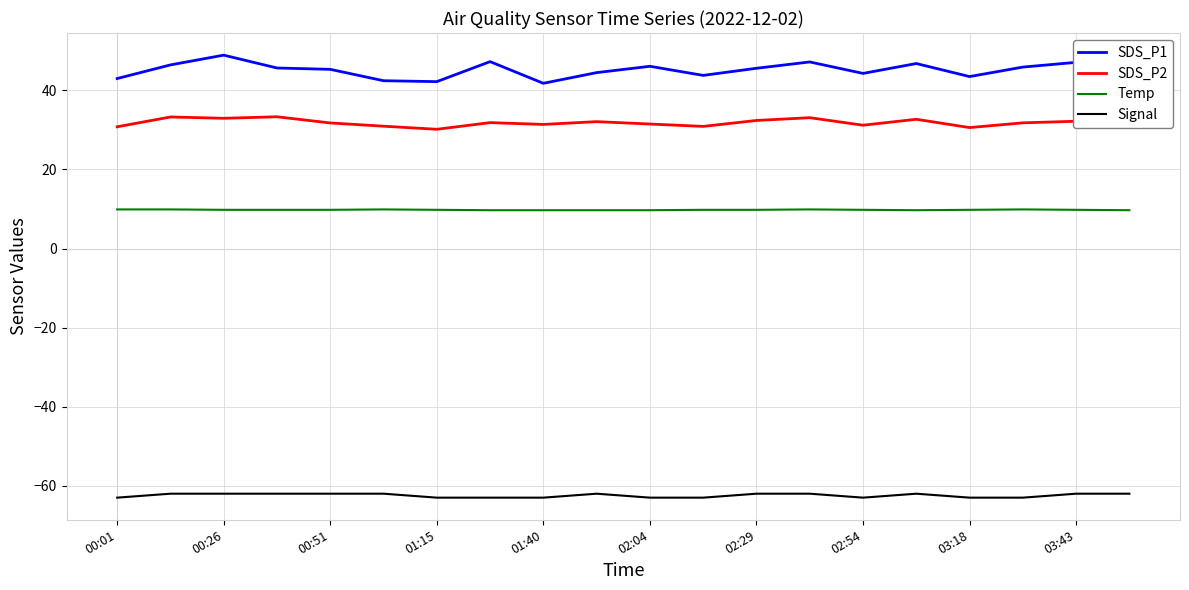

How many lines are shown in the chart?

4